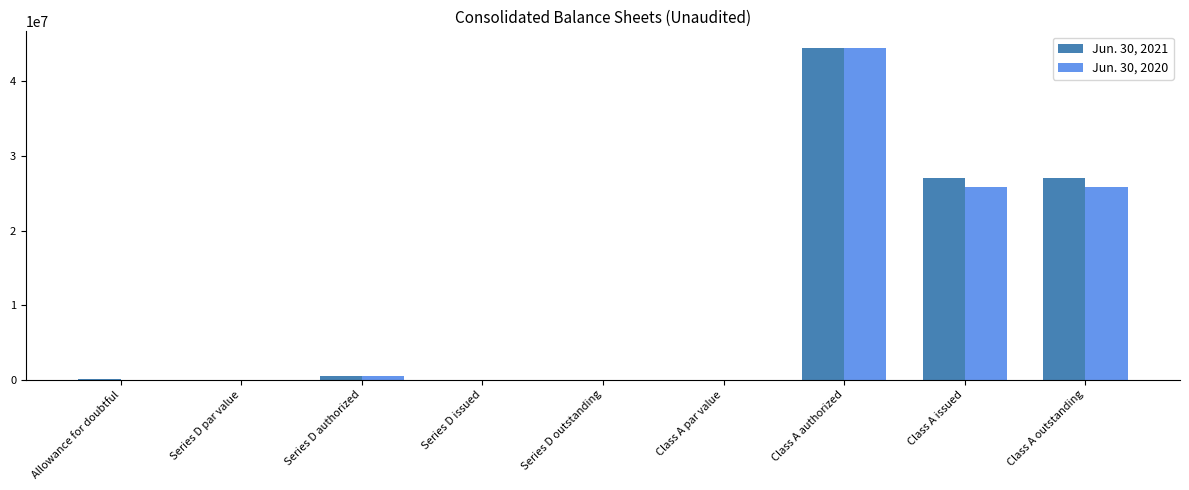

What is the sum of all Jun. 30, 2021 values?

99017469.0